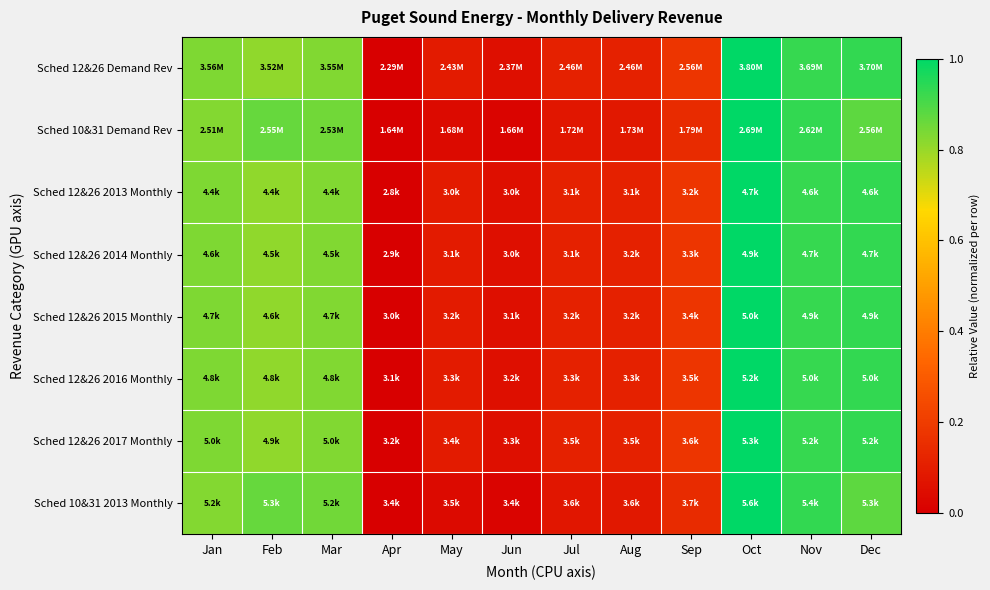

How many data points does each series have?

12